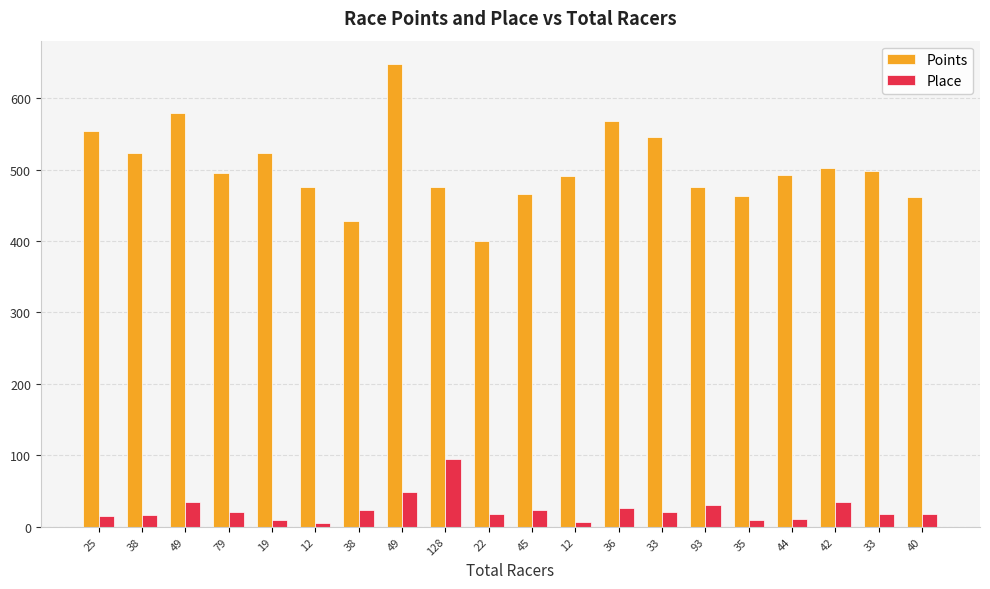

What are all the series names shown in the legend?

Points, Place